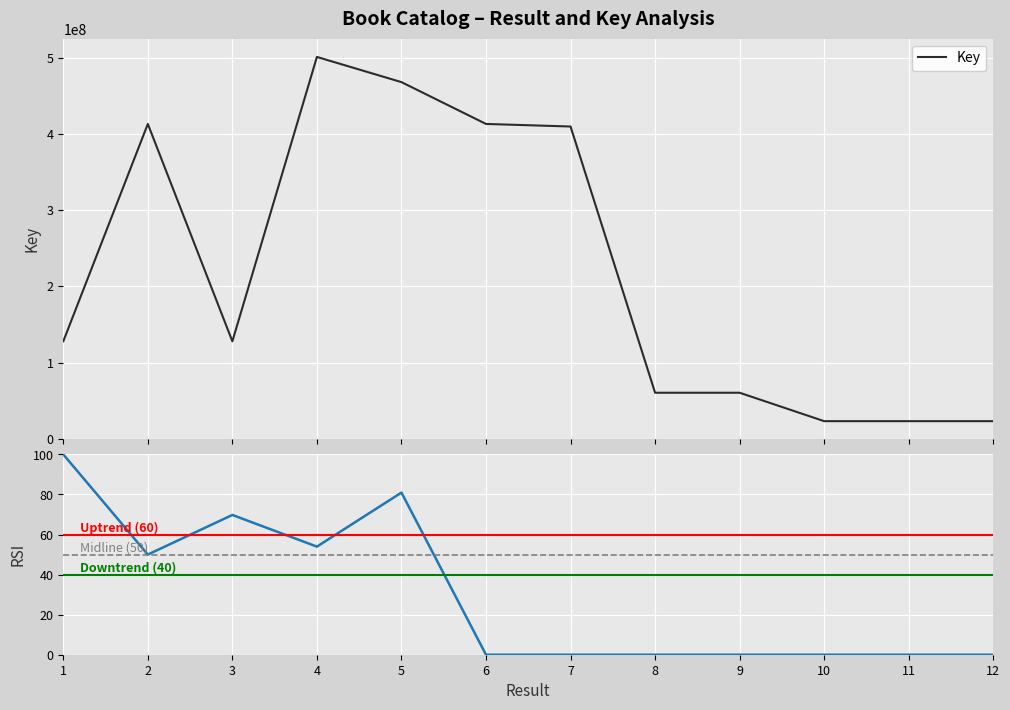

At which category does the data reach its first local valley?

3